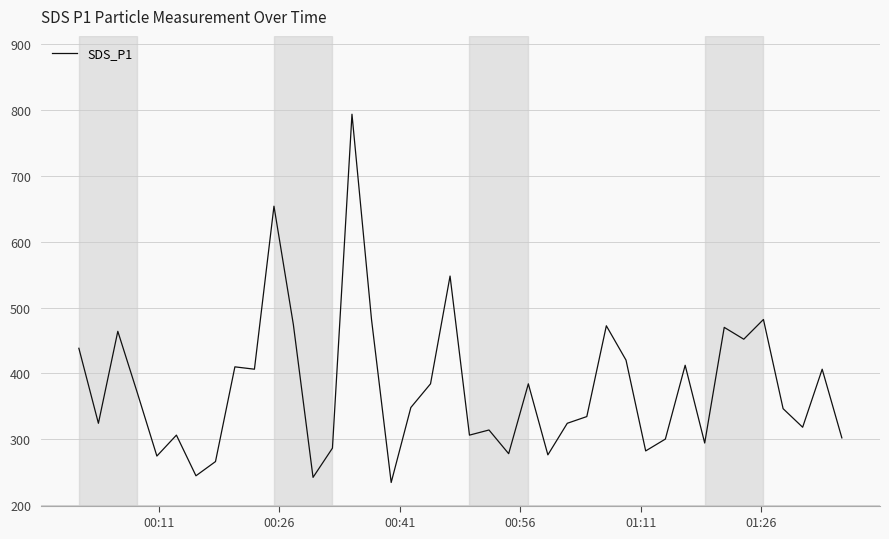

What is the difference between the maximum and minimum values?

559.8